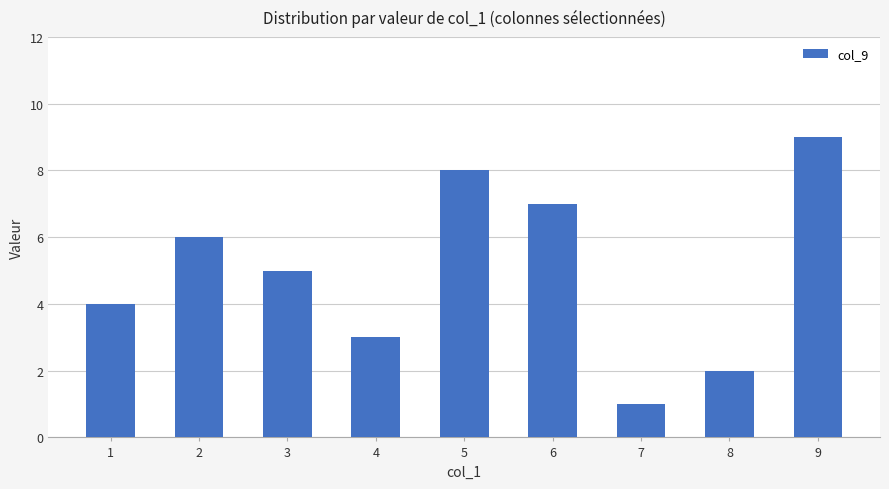

List the labels in order of value, largest first.

9, 5, 6, 2, 3, 1, 4, 8, 7